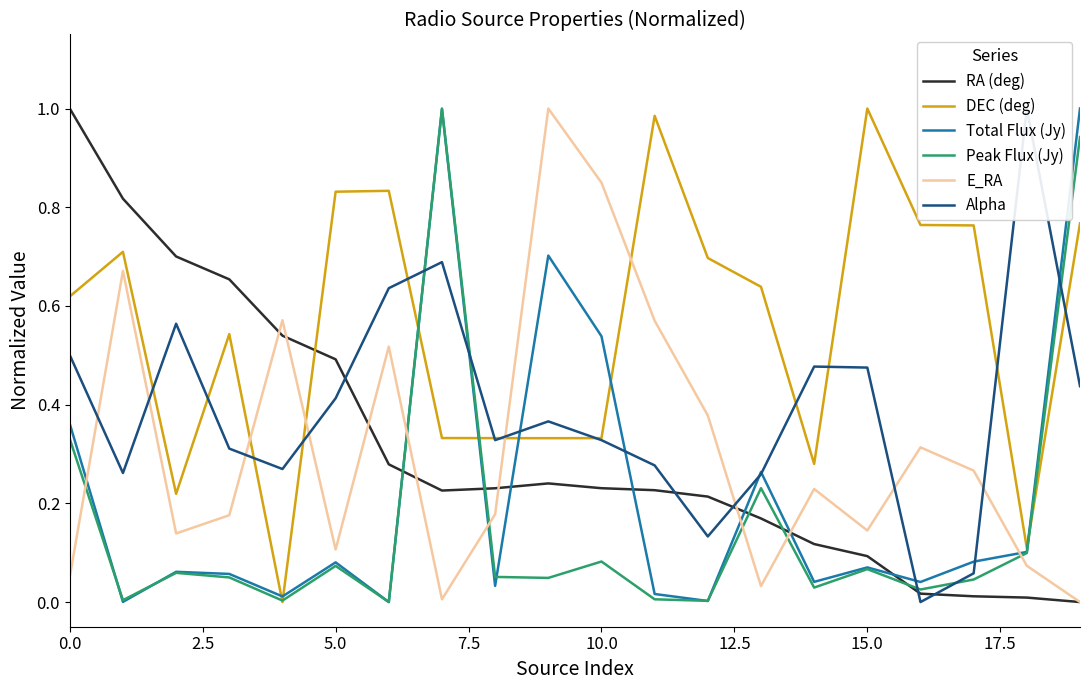

Which series has the largest range (max minus min)?

RA (deg)